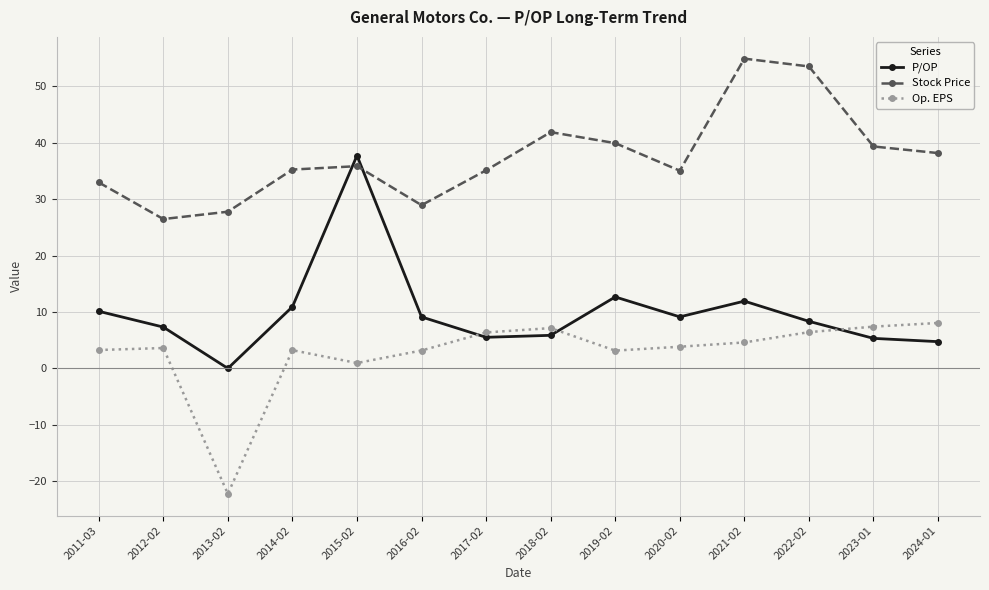

How many lines are shown in the chart?

3